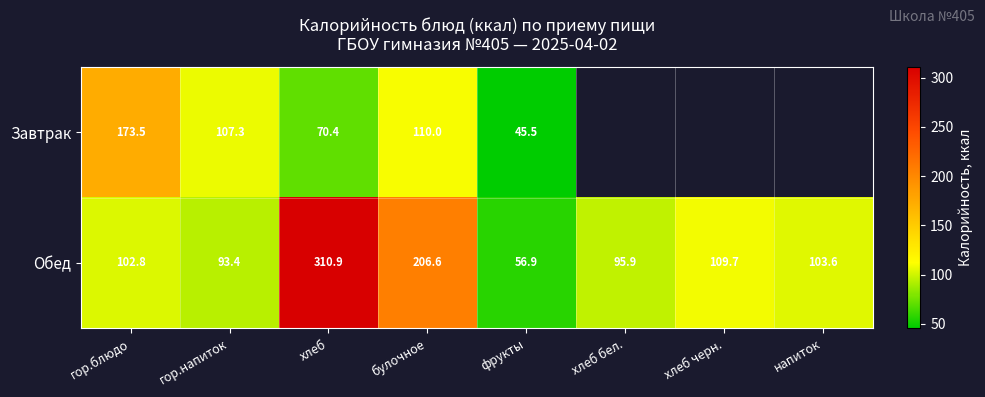

Rank the series at гор.блюдо from lowest to highest value.

Обед, Завтрак